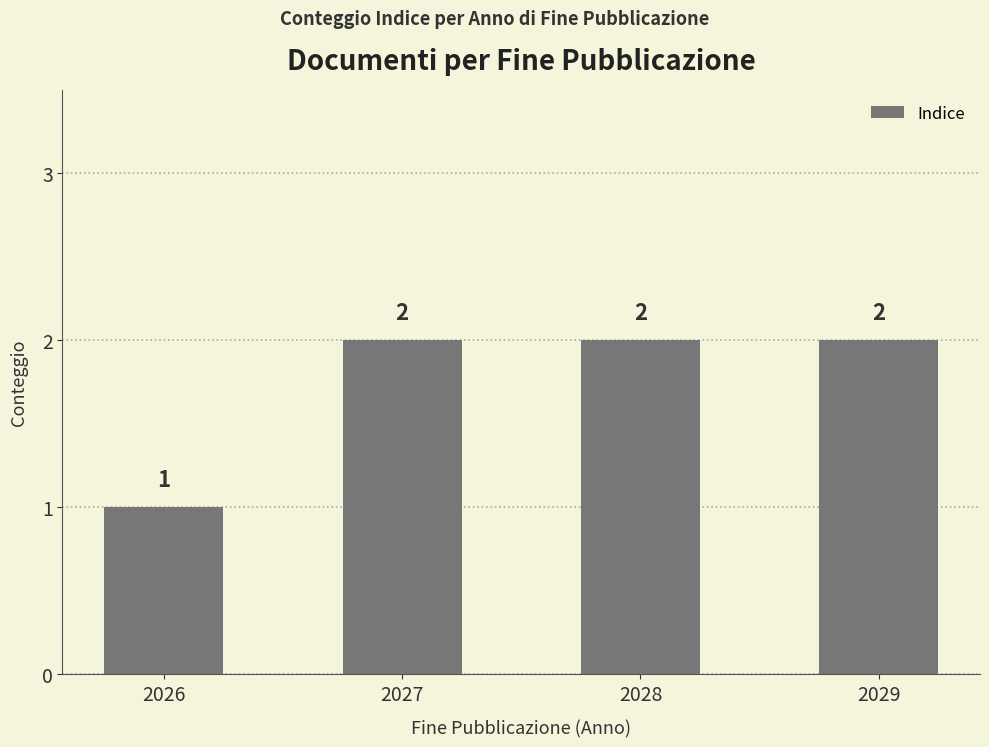

True or false: the data shows 1 at 2029.

False